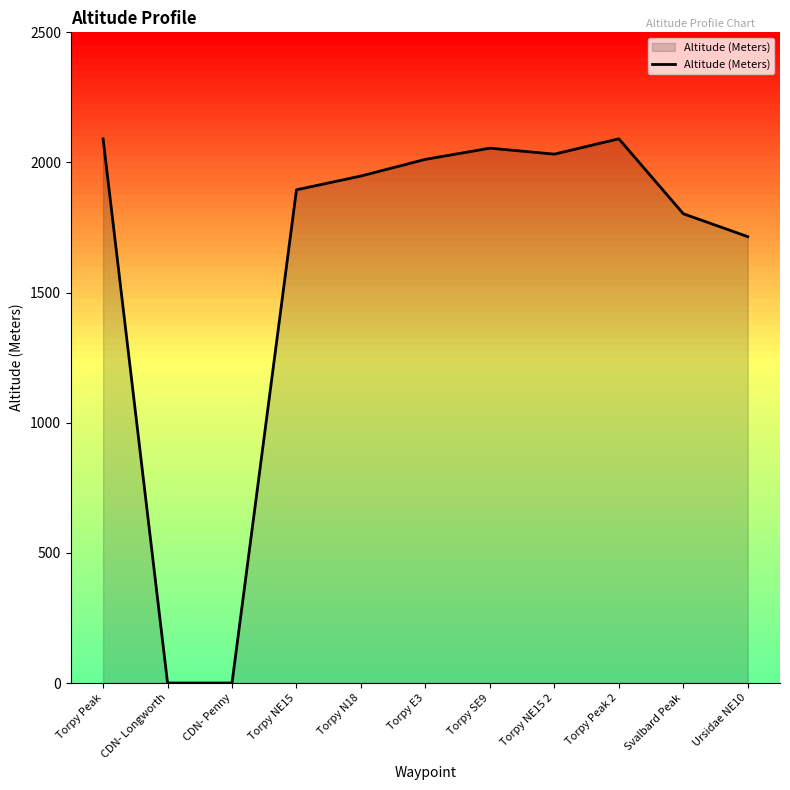

Reading left to right, what are all the values shown in this chart?

Torpy Peak=2091	CDN- Longworth=0	CDN- Penny=0	Torpy NE15=1895	Torpy N18=1948	Torpy E3=2012	Torpy SE9=2055	Torpy NE15 2=2032	Torpy Peak 2=2091	Svalbard Peak=1803	Ursidae NE10=1715